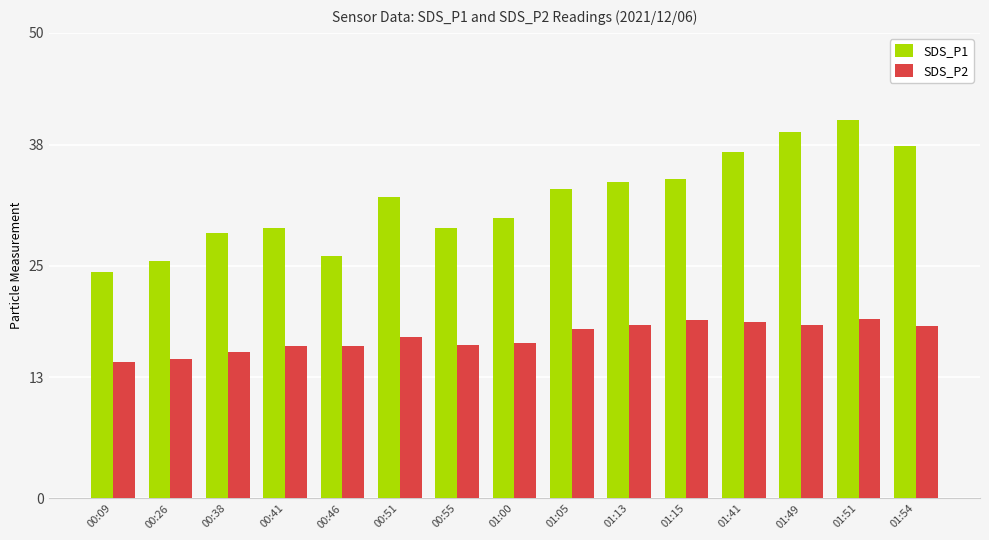

What is the difference between the maximum and minimum values in the SDS_P1 series?

16.3